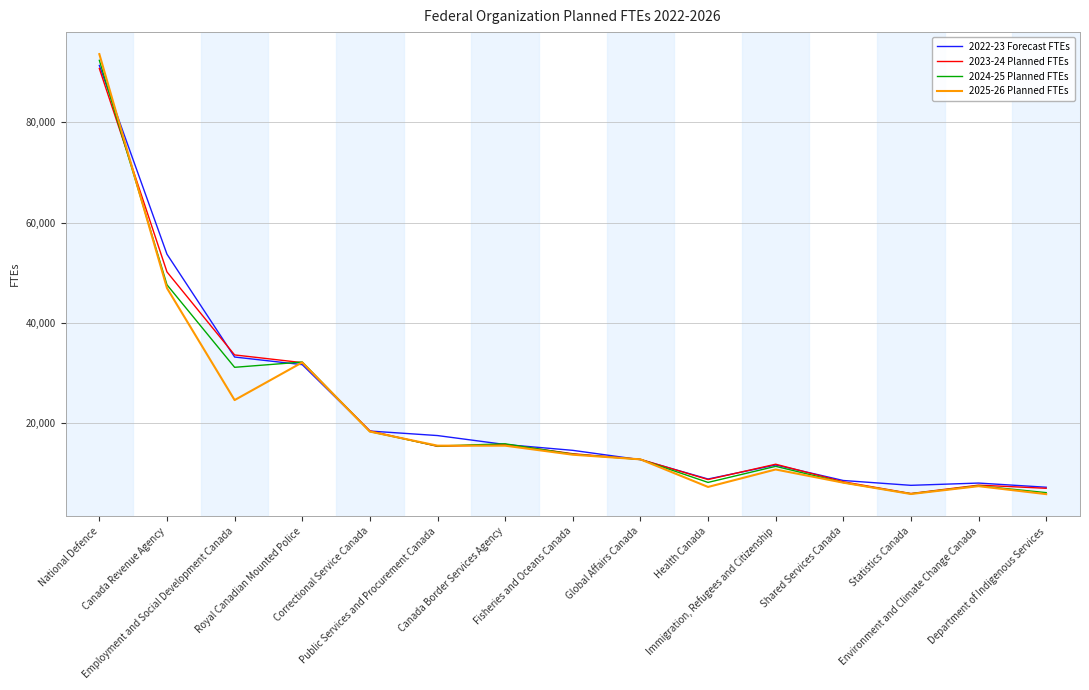

The 2025-26 Planned FTEs series shows 5907 at Department of Indigenous Services. True or false?

True